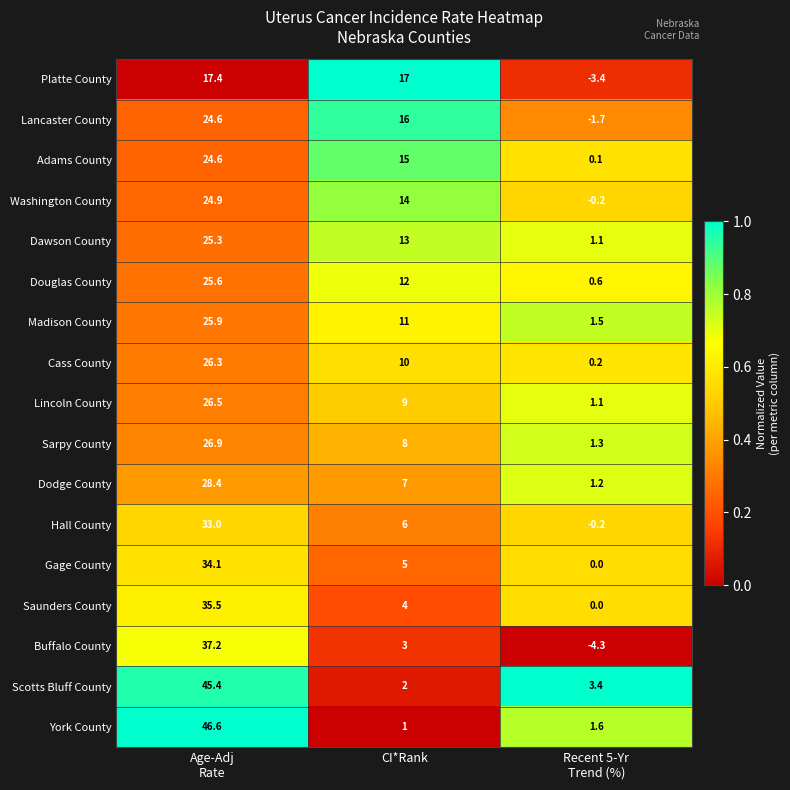

What is the difference between the second highest and minimum values in the Lancaster County series?

17.7